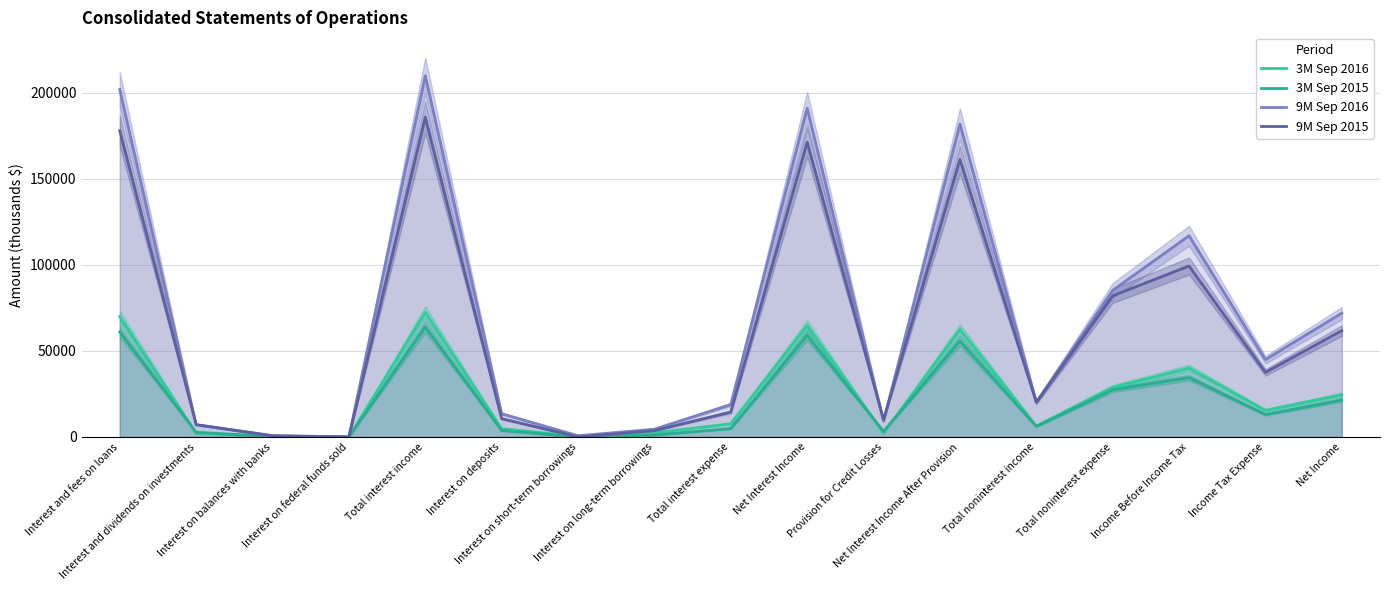

Is the value of 9M Sep 2016 at Interest on deposits greater than the value of 3M Sep 2016 at Interest and fees on loans?

No